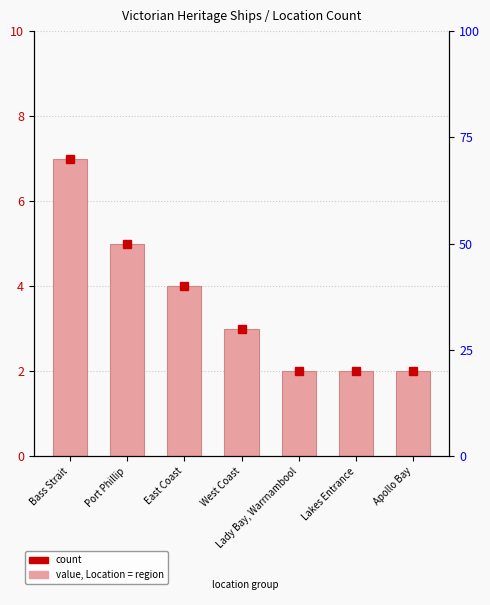

Between West Coast and Bass Strait, which is larger?

Bass Strait